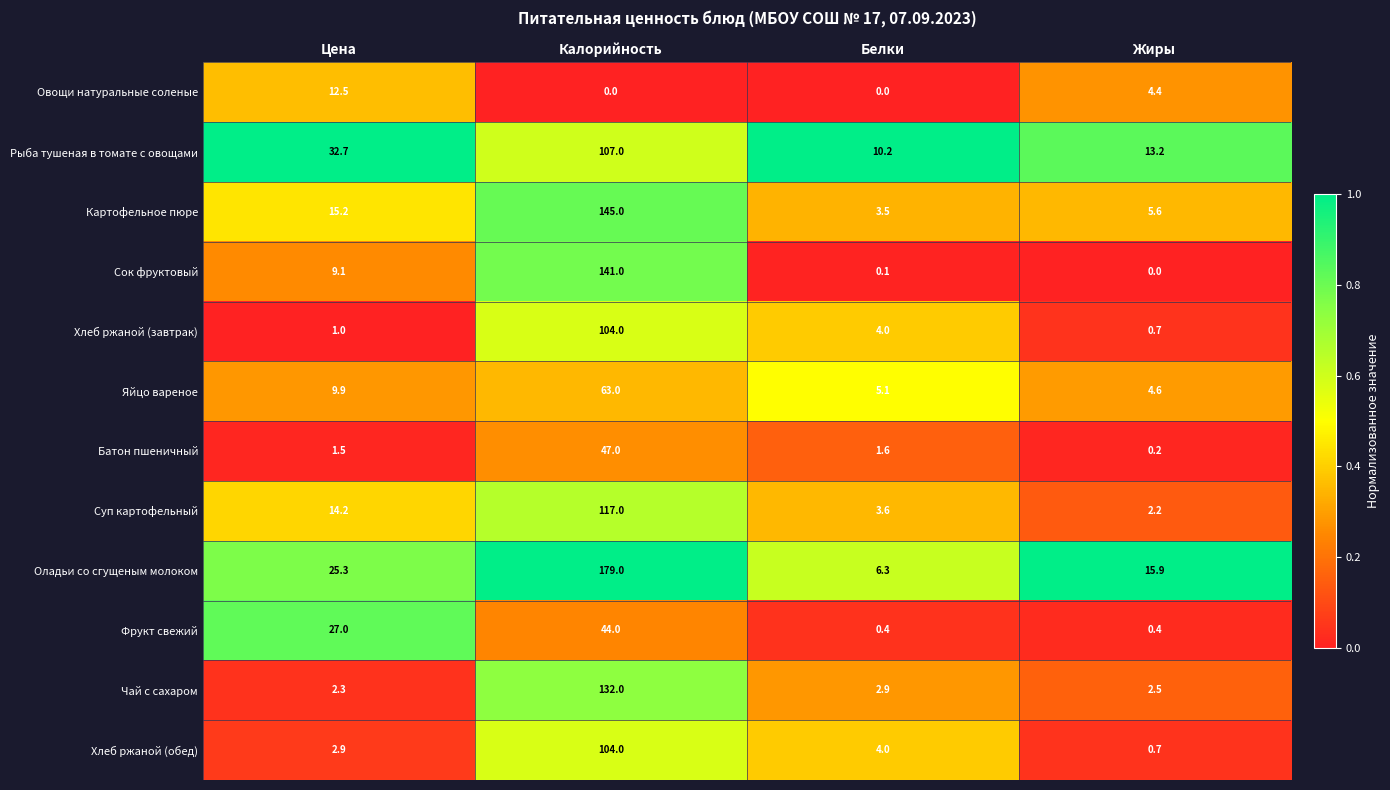

What is the difference between the highest and lowest values at Жиры?

15.9